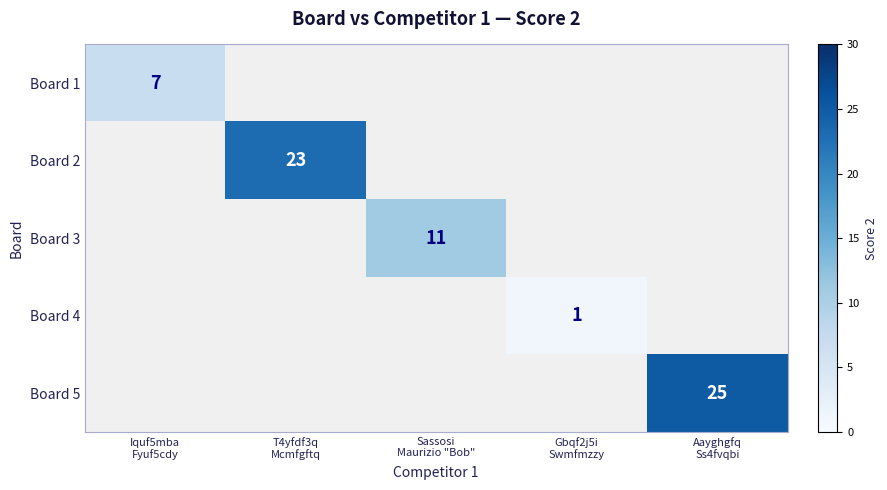

How many categories are shown in the chart?

5